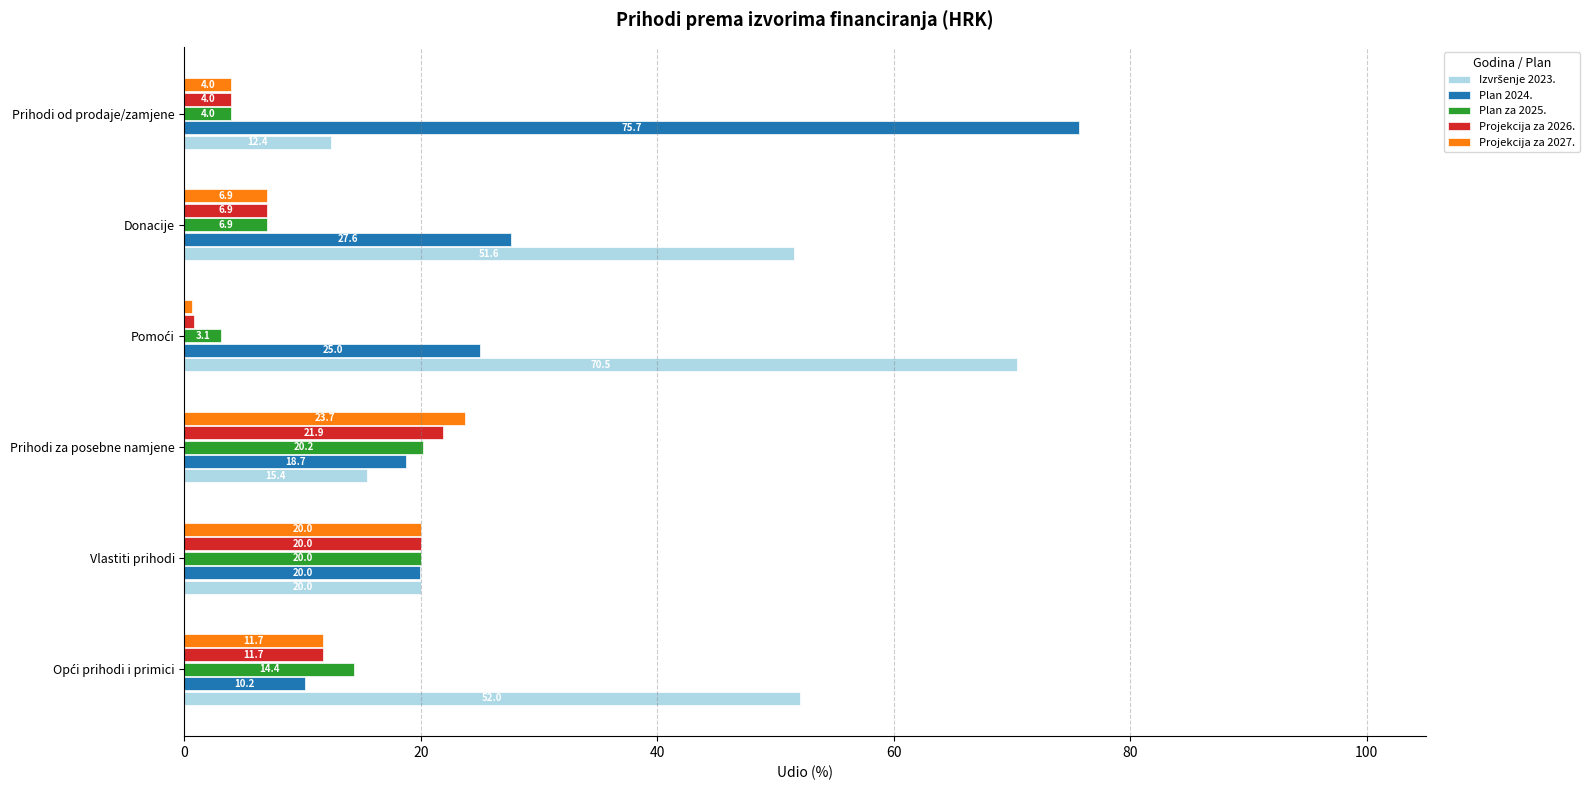

At how many categories does at least one series exceed 12?

6